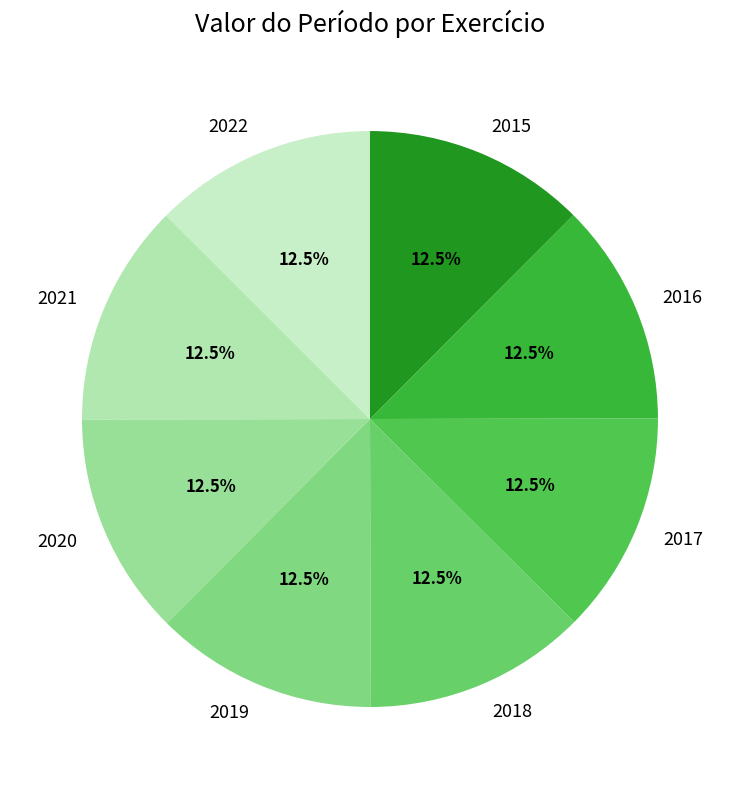

To the nearest percent, what is the average slice percentage?

12%